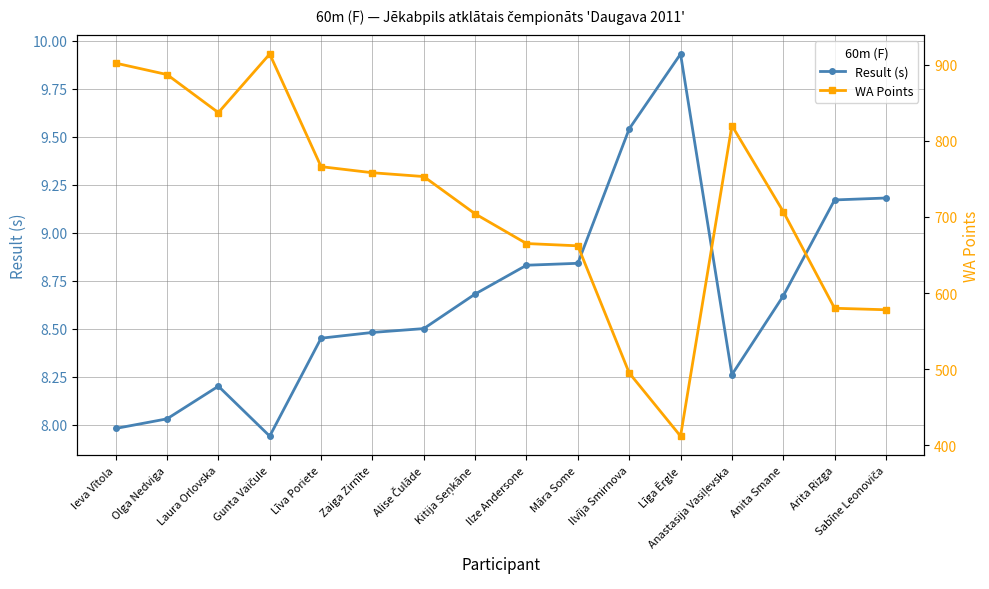

At which category does Result (s) reach its first local valley?

Gunta Vaičule